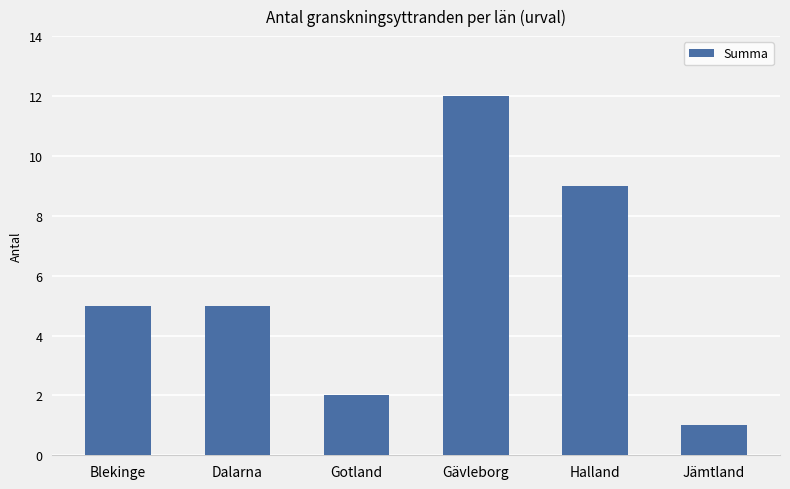

What is the difference between the maximum and second lowest values?

10